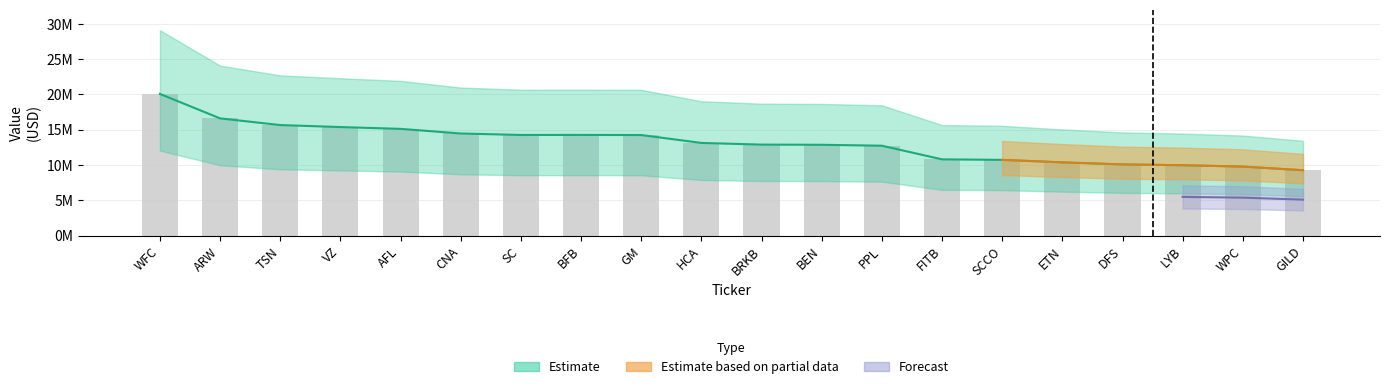

What value does the weighting series have at AFL?

15106000